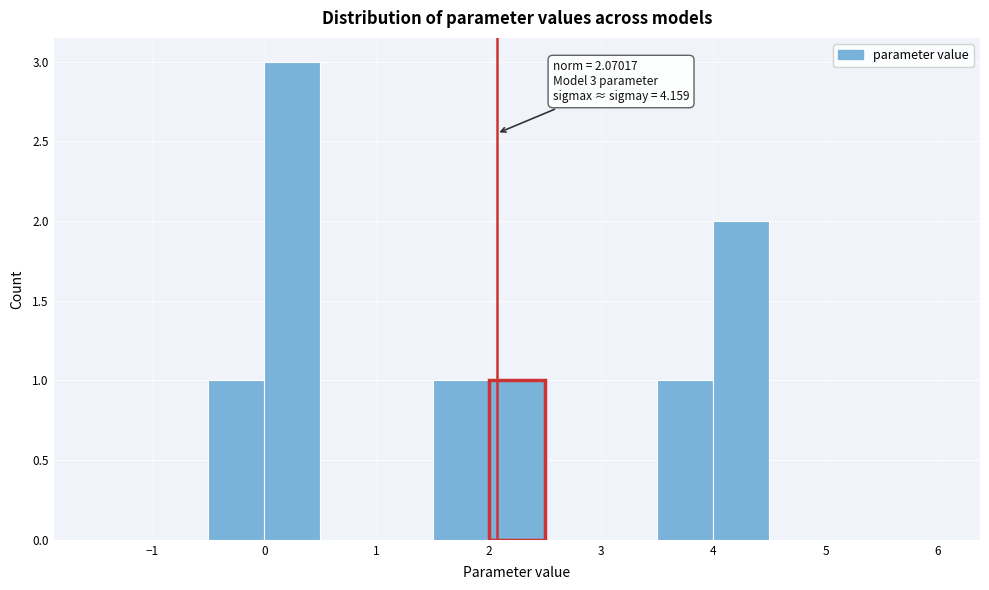

Over which range of the x-axis is the bar tallest?

0.0 to 0.5